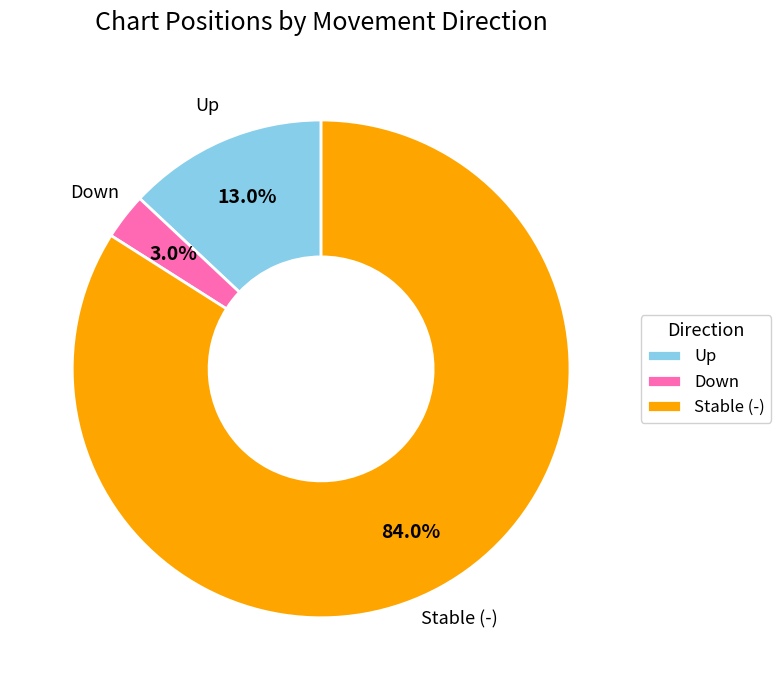

Which has a higher value, Down or Up?

Up